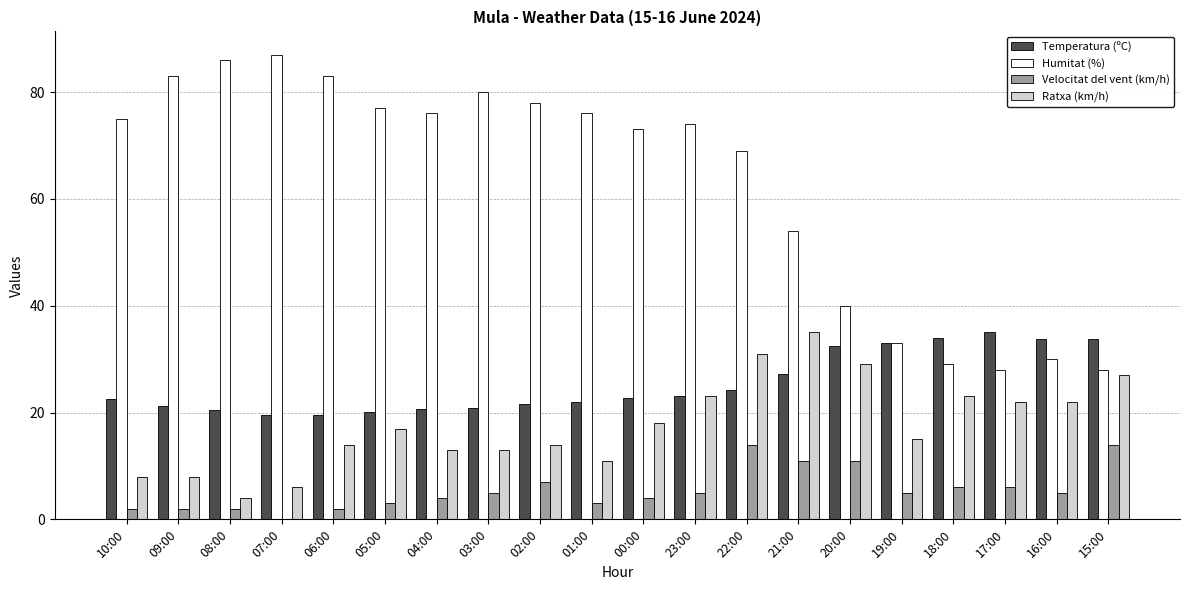

What is the total value across all series at 08:00?

112.4